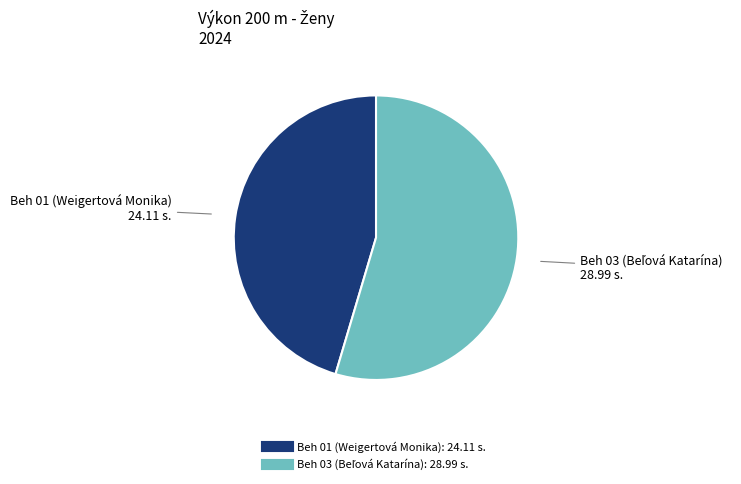

Count the number of slices in the pie.

2